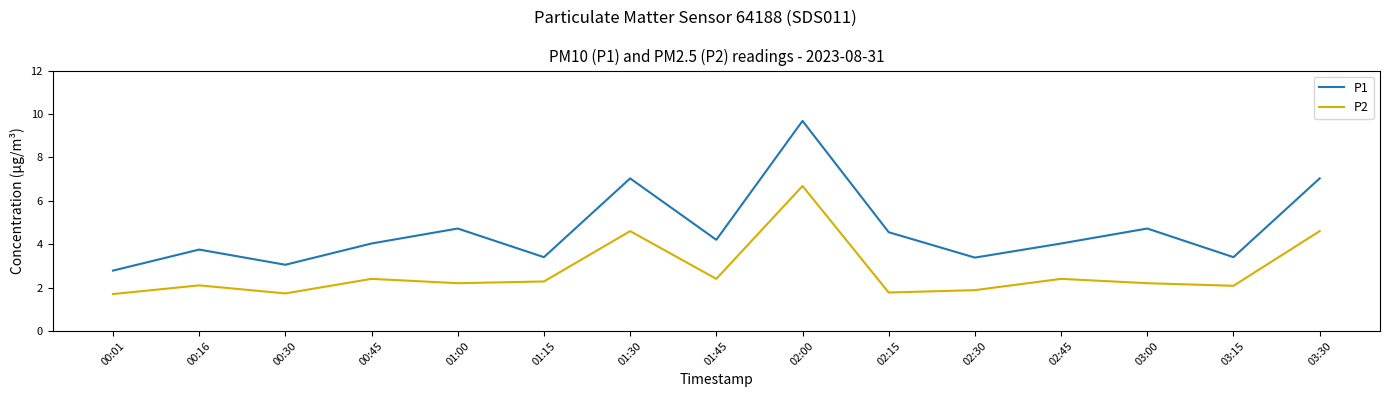

The value of P2 at 02:00 is 2.5. True or false?

False